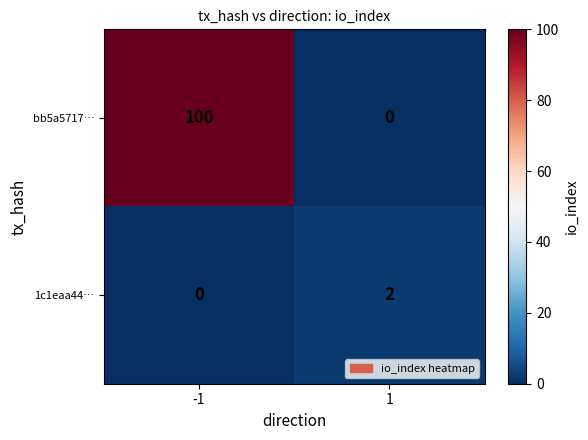

Reading left to right, list all the values displayed in this chart.

bb5a5717…: -1=100	1=0
1c1eaa44…: -1=0	1=2